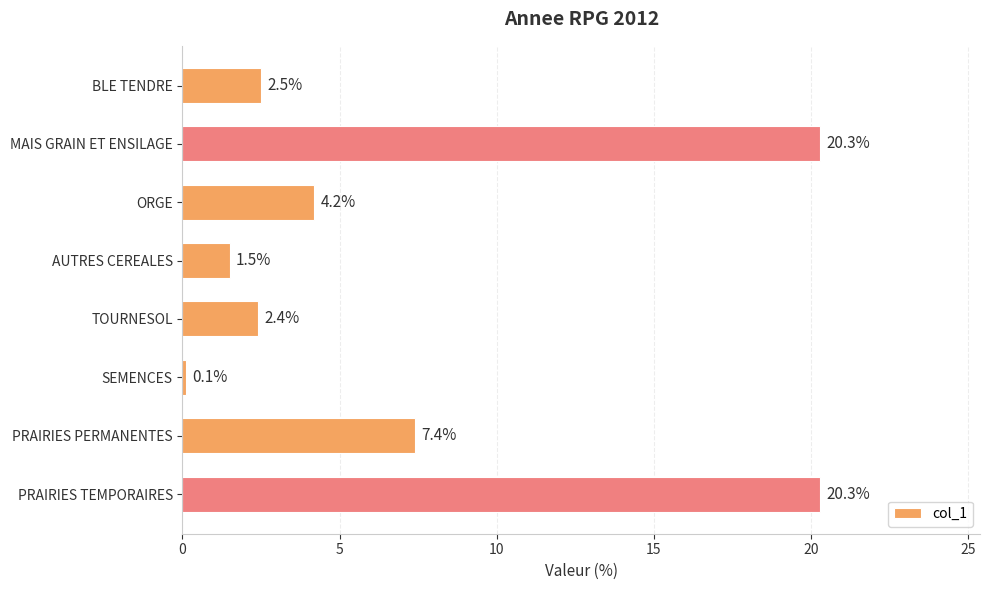

What is the difference between the maximum and second lowest values?

18.8